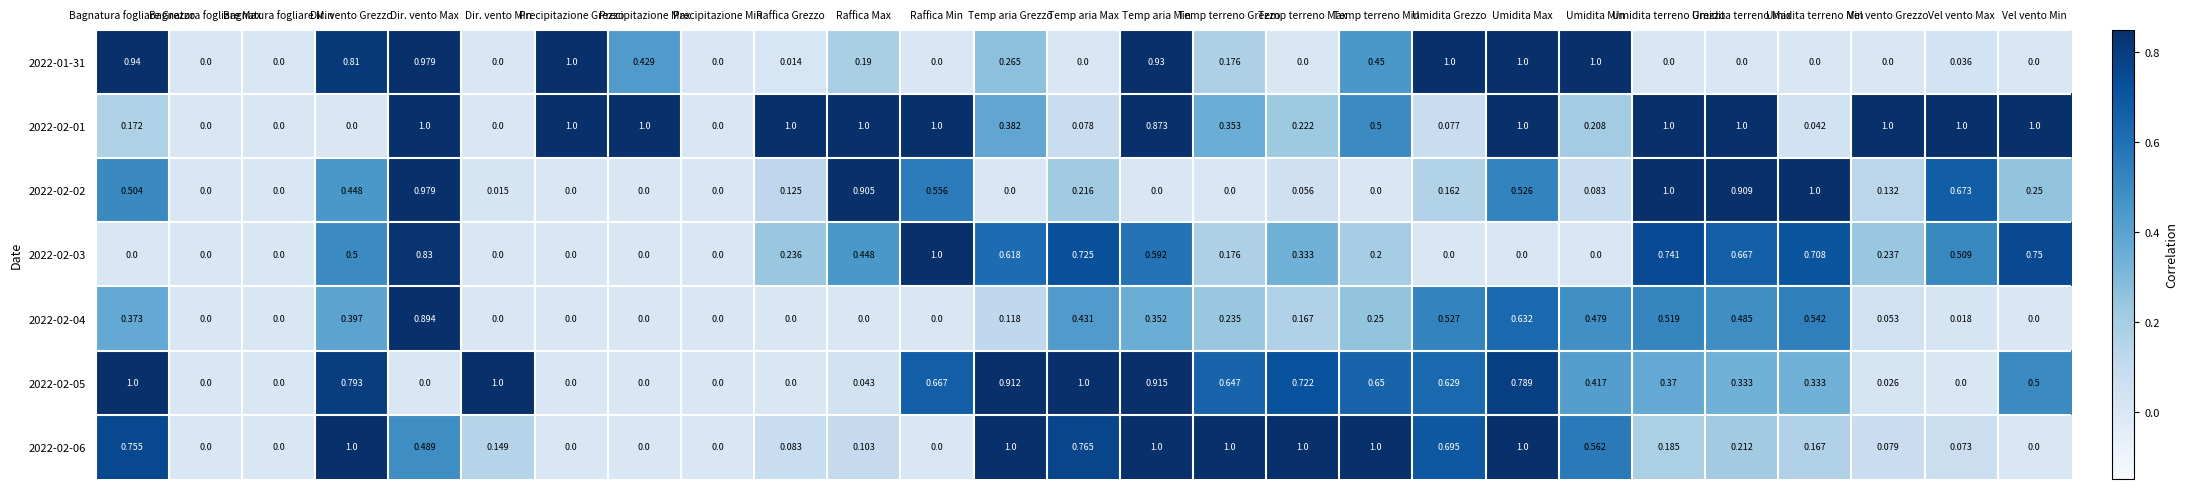

How many positive values does the 2022-01-31 series have?

15